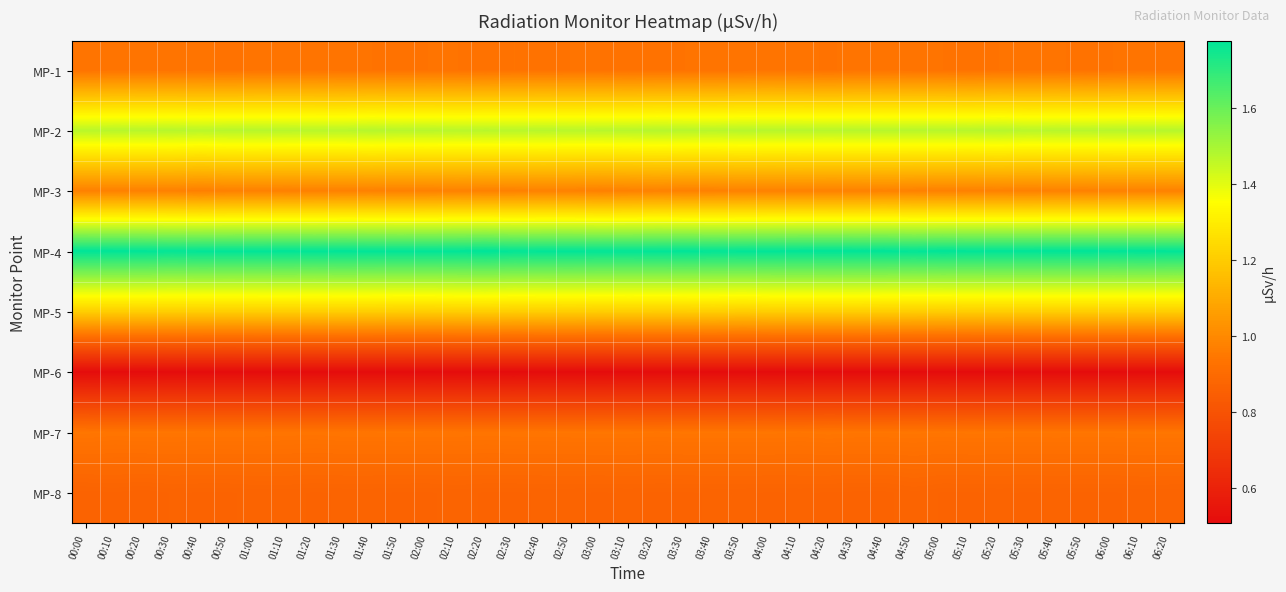

Reading left to right, extract all data points from this chart.

MP-1: 00:00=0.9	00:10=0.9	00:20=0.9	00:30=0.9	00:40=0.9	00:50=0.9	01:00=0.9	01:10=0.9	01:20=0.9	01:30=0.9	01:40=0.9	01:50=0.9	02:00=0.9	02:10=0.9	02:20=0.9	02:30=0.9	02:40=0.9	02:50=0.9	03:00=0.9	03:10=0.9	03:20=0.9	03:30=0.9	03:40=0.9	03:50=0.9	04:00=0.9	04:10=0.9	04:20=0.9	04:30=0.9	04:40=0.9	04:50=0.9	05:00=0.9	05:10=0.9	05:20=0.9	05:30=0.9	05:40=0.9	05:50=0.9	06:00=0.9	06:10=0.9	06:20=0.9
MP-2: 00:00=1.5	00:10=1.5	00:20=1.5	00:30=1.5	00:40=1.5	00:50=1.5	01:00=1.5	01:10=1.5	01:20=1.5	01:30=1.5	01:40=1.5	01:50=1.5	02:00=1.5	02:10=1.5	02:20=1.5	02:30=1.5	02:40=1.5	02:50=1.5	03:00=1.5	03:10=1.5	03:20=1.5	03:30=1.5	03:40=1.5	03:50=1.5	04:00=1.5	04:10=1.5	04:20=1.5	04:30=1.5	04:40=1.5	04:50=1.5	05:00=1.5	05:10=1.5	05:20=1.5	05:30=1.5	05:40=1.5	05:50=1.5	06:00=1.5	06:10=1.5	06:20=1.5
MP-3: 00:00=1.0	00:10=1.0	00:20=1.0	00:30=1.0	00:40=1.0	00:50=1.0	01:00=1.0	01:10=1.0	01:20=1.0	01:30=1.0	01:40=1.0	01:50=1.0	02:00=1.0	02:10=1.0	02:20=1.0	02:30=1.0	02:40=1.0	02:50=1.0	03:00=1.0	03:10=1.0	03:20=1.0	03:30=1.0	03:40=1.0	03:50=1.0	04:00=1.0	04:10=1.0	04:20=1.0	04:30=1.0	04:40=1.0	04:50=1.0	05:00=1.0	05:10=1.0	05:20=1.0	05:30=1.0	05:40=1.0	05:50=1.0	06:00=1.0	06:10=1.0	06:20=1.0
MP-4: 00:00=1.8	00:10=1.8	00:20=1.8	00:30=1.8	00:40=1.8	00:50=1.8	01:00=1.8	01:10=1.8	01:20=1.8	01:30=1.8	01:40=1.8	01:50=1.8	02:00=1.8	02:10=1.8	02:20=1.8	02:30=1.8	02:40=1.8	02:50=1.8	03:00=1.8	03:10=1.8	03:20=1.8	03:30=1.8	03:40=1.8	03:50=1.8	04:00=1.8	04:10=1.8	04:20=1.8	04:30=1.8	04:40=1.8	04:50=1.8	05:00=1.8	05:10=1.8	05:20=1.8	05:30=1.8	05:40=1.8	05:50=1.8	06:00=1.8	06:10=1.8	06:20=1.8
MP-5: 00:00=1.2	00:10=1.2	00:20=1.2	00:30=1.2	00:40=1.2	00:50=1.2	01:00=1.2	01:10=1.2	01:20=1.2	01:30=1.2	01:40=1.2	01:50=1.2	02:00=1.2	02:10=1.2	02:20=1.2	02:30=1.2	02:40=1.2	02:50=1.2	03:00=1.2	03:10=1.2	03:20=1.2	03:30=1.2	03:40=1.2	03:50=1.2	04:00=1.2	04:10=1.2	04:20=1.2	04:30=1.2	04:40=1.2	04:50=1.2	05:00=1.2	05:10=1.2	05:20=1.2	05:30=1.2	05:40=1.2	05:50=1.2	06:00=1.2	06:10=1.2	06:20=1.2
MP-6: 00:00=0.5	00:10=0.5	00:20=0.5	00:30=0.5	00:40=0.5	00:50=0.5	01:00=0.5	01:10=0.5	01:20=0.5	01:30=0.5	01:40=0.5	01:50=0.5	02:00=0.5	02:10=0.5	02:20=0.5	02:30=0.5	02:40=0.5	02:50=0.5	03:00=0.5	03:10=0.5	03:20=0.5	03:30=0.5	03:40=0.5	03:50=0.5	04:00=0.5	04:10=0.5	04:20=0.5	04:30=0.5	04:40=0.5	04:50=0.5	05:00=0.5	05:10=0.5	05:20=0.5	05:30=0.5	05:40=0.5	05:50=0.5	06:00=0.5	06:10=0.5	06:20=0.5
MP-7: 00:00=0.9	00:10=0.9	00:20=0.9	00:30=0.9	00:40=0.9	00:50=0.9	01:00=0.9	01:10=0.9	01:20=0.9	01:30=0.9	01:40=0.9	01:50=0.9	02:00=0.9	02:10=0.9	02:20=0.9	02:30=0.9	02:40=0.9	02:50=0.9	03:00=0.9	03:10=0.9	03:20=0.9	03:30=0.9	03:40=0.9	03:50=0.9	04:00=0.9	04:10=0.9	04:20=0.9	04:30=0.9	04:40=0.9	04:50=0.9	05:00=0.9	05:10=0.9	05:20=0.9	05:30=0.9	05:40=0.9	05:50=0.9	06:00=0.9	06:10=0.9	06:20=0.9
MP-8: 00:00=0.9	00:10=0.9	00:20=0.9	00:30=0.9	00:40=0.9	00:50=0.9	01:00=0.9	01:10=0.9	01:20=0.9	01:30=0.9	01:40=0.9	01:50=0.9	02:00=0.9	02:10=0.9	02:20=0.9	02:30=0.9	02:40=0.9	02:50=0.9	03:00=0.9	03:10=0.9	03:20=0.9	03:30=0.9	03:40=0.9	03:50=0.9	04:00=0.9	04:10=0.9	04:20=0.9	04:30=0.9	04:40=0.9	04:50=0.9	05:00=0.9	05:10=0.9	05:20=0.9	05:30=0.9	05:40=0.9	05:50=0.9	06:00=0.9	06:10=0.9	06:20=0.9